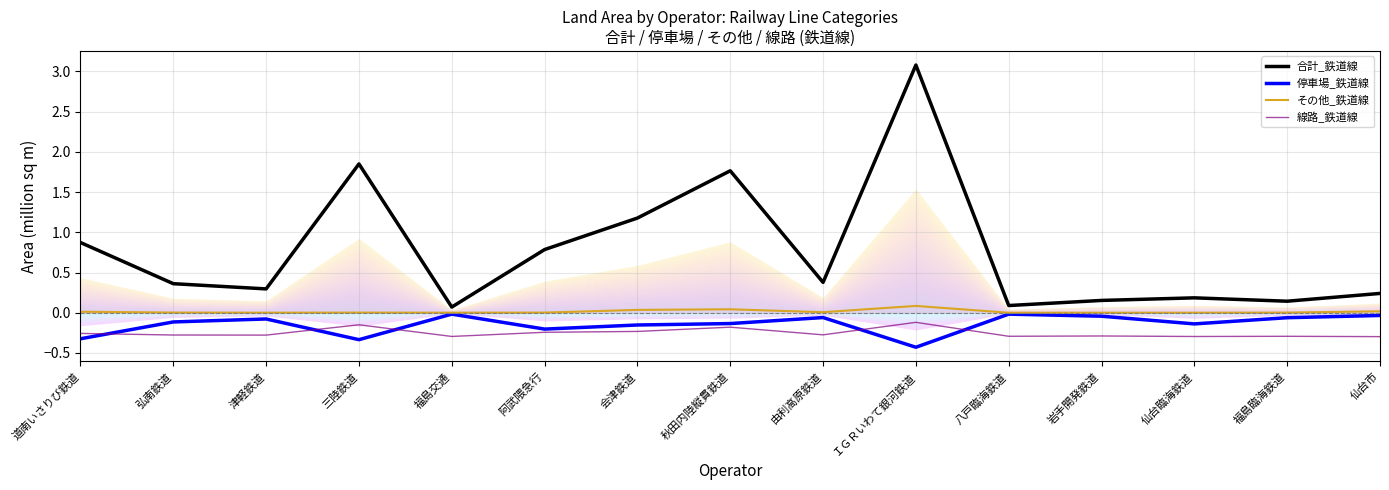

How many interior local peaks does the 停車場_鉄道線 series have?

4